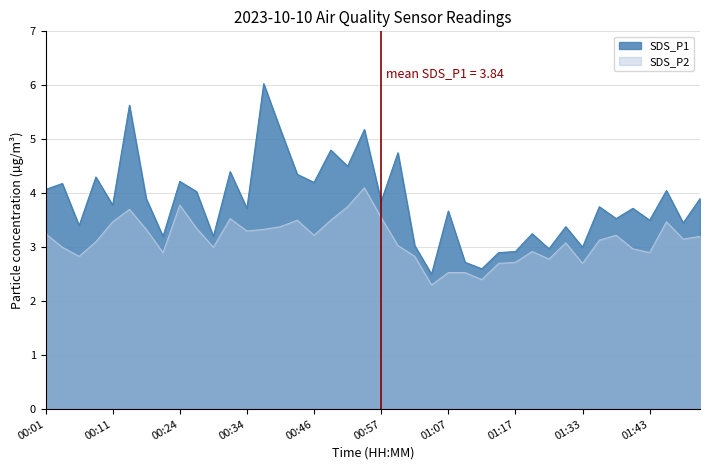

Is the value of SDS_P1 at 00:09 greater than the value of SDS_P2 at 01:12?

Yes